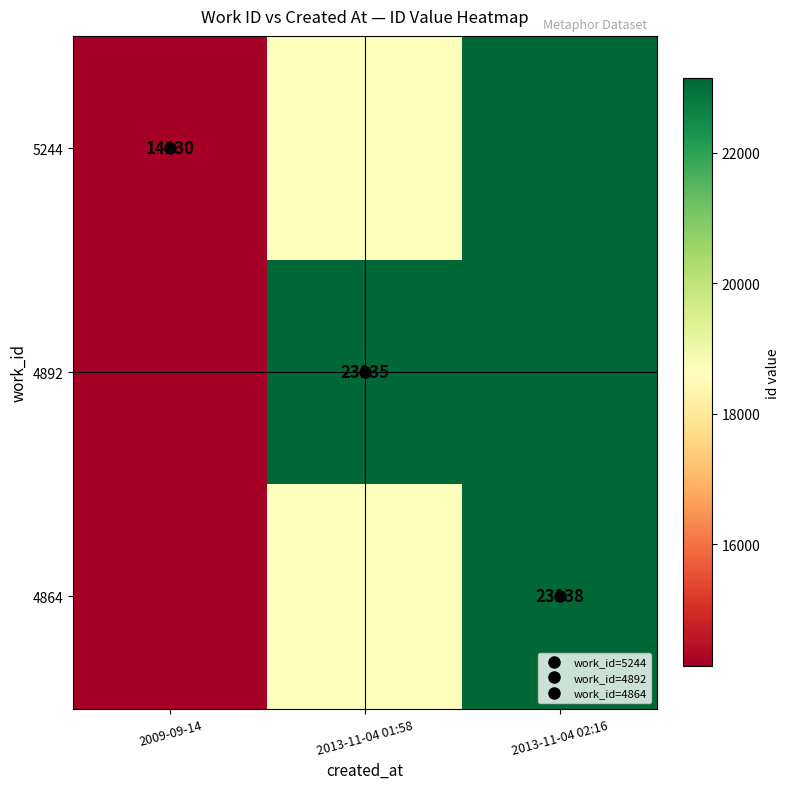

What is the minimum value for 4892?

14130